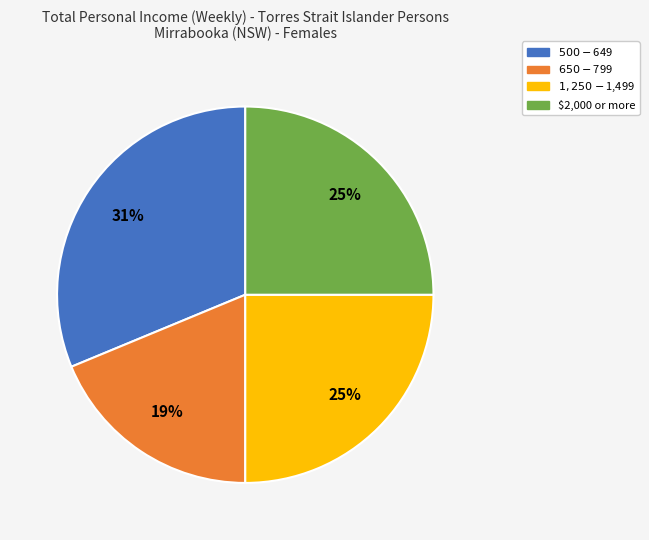

To the nearest percent, what is the difference between the largest and smallest slice percentages?

12%